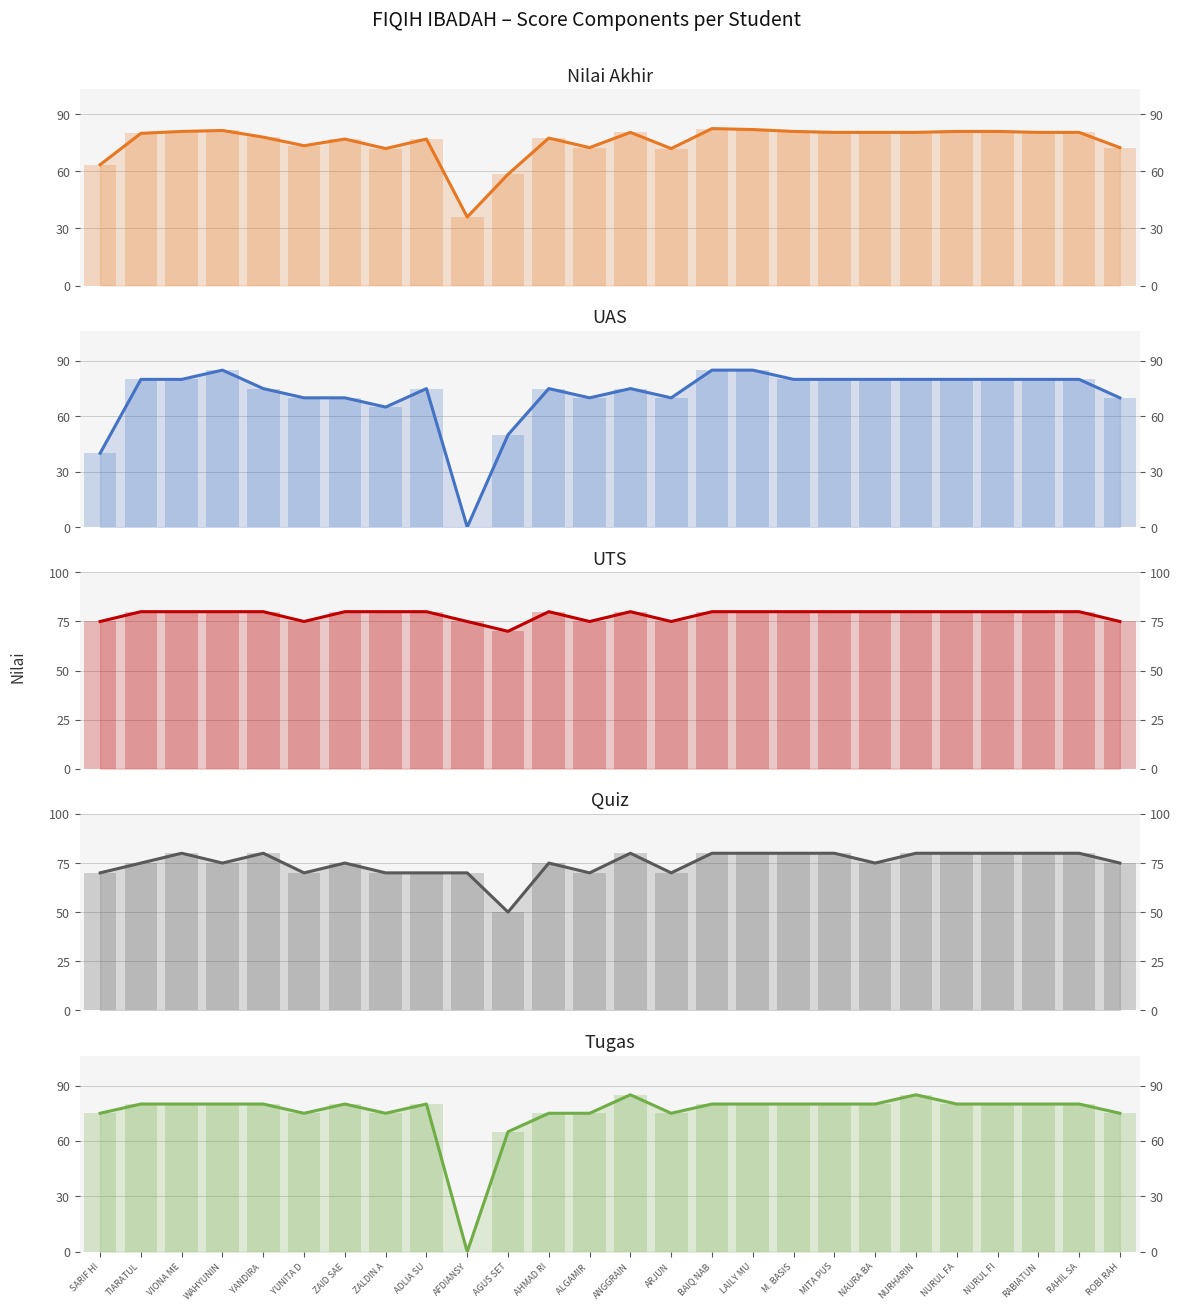

Which series changed the most between TIARATUL and NURUL FA?

Quiz